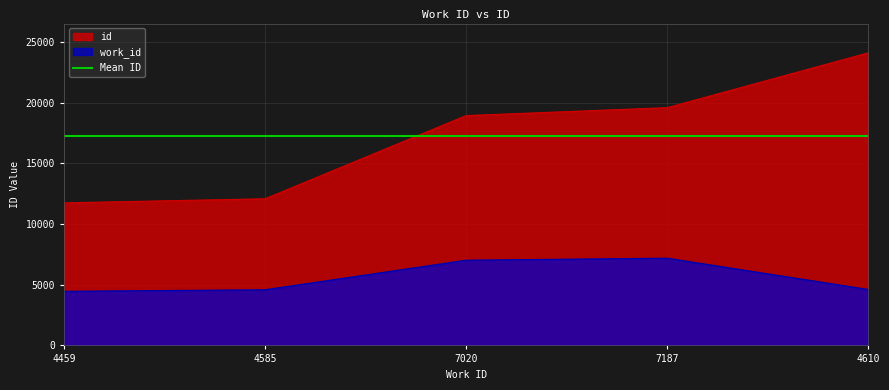

Reading left to right, transcribe all the data shown in this chart.

work_id: 4459	4585	7020	7187	4610
id: 11744	12081	18934	19587	24105